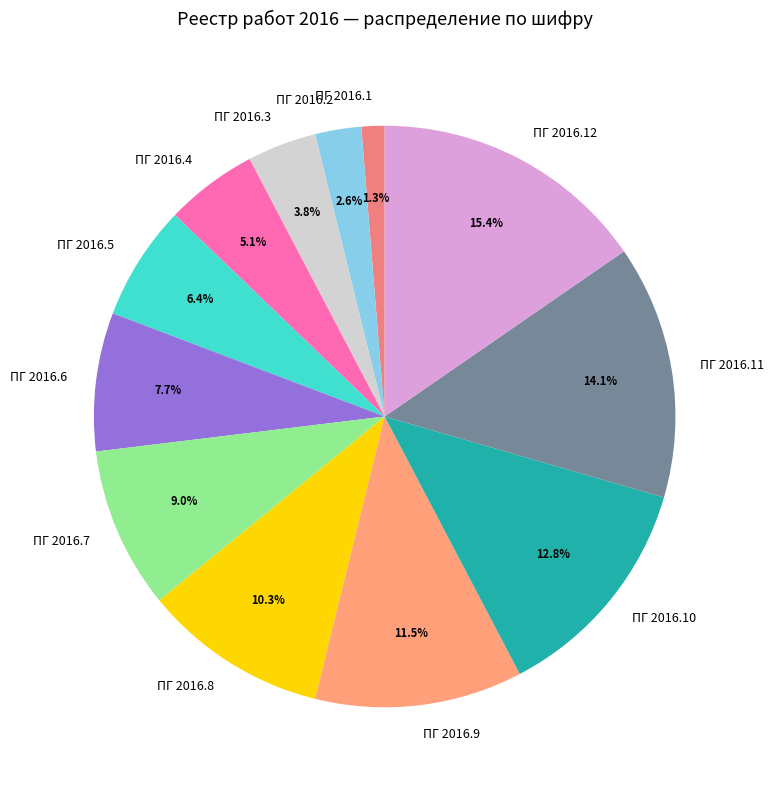

Is the sum of ПГ 2016.4 and ПГ 2016.6 greater than half?

No